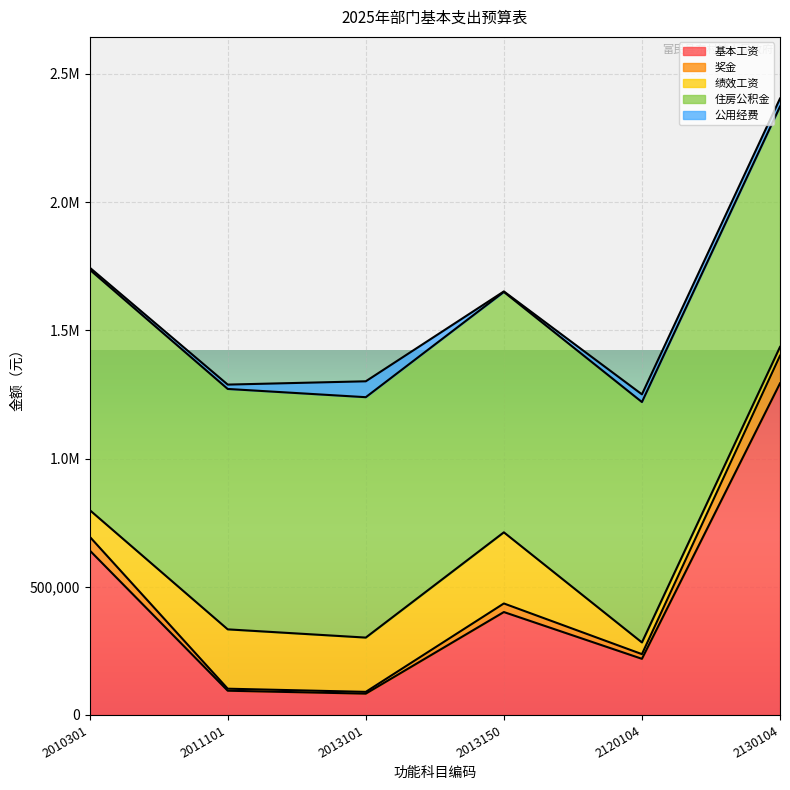

What is the sum of the 绩效工资 values at 2130104 and 2013101?

245880